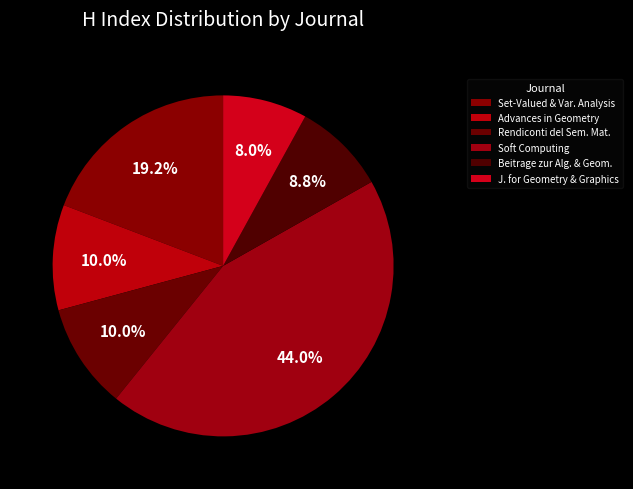

How many slices are in this pie chart?

6